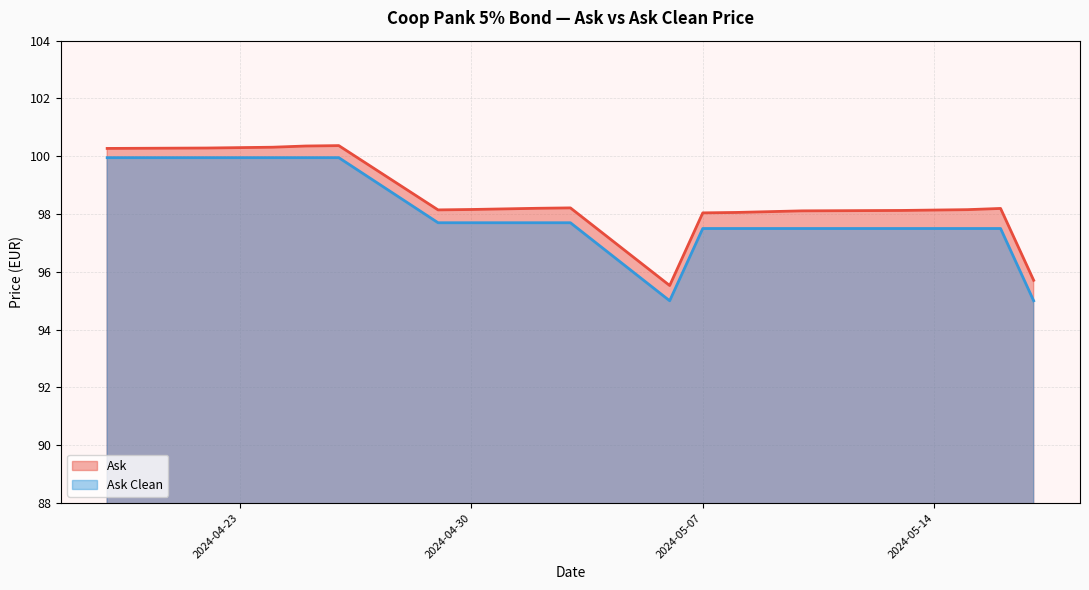

Rank the series by their maximum value, from highest to lowest.

Ask, Ask Clean